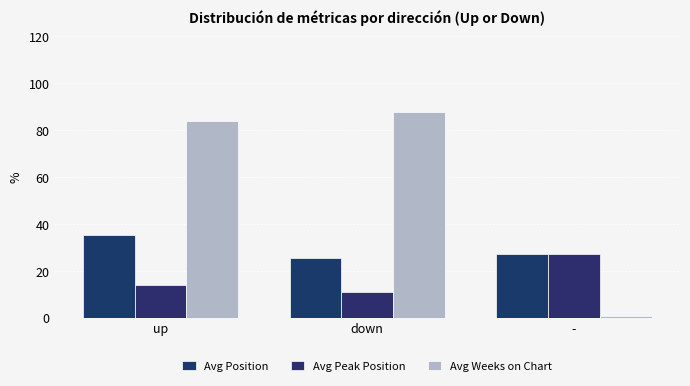

What position from the right is -?

1